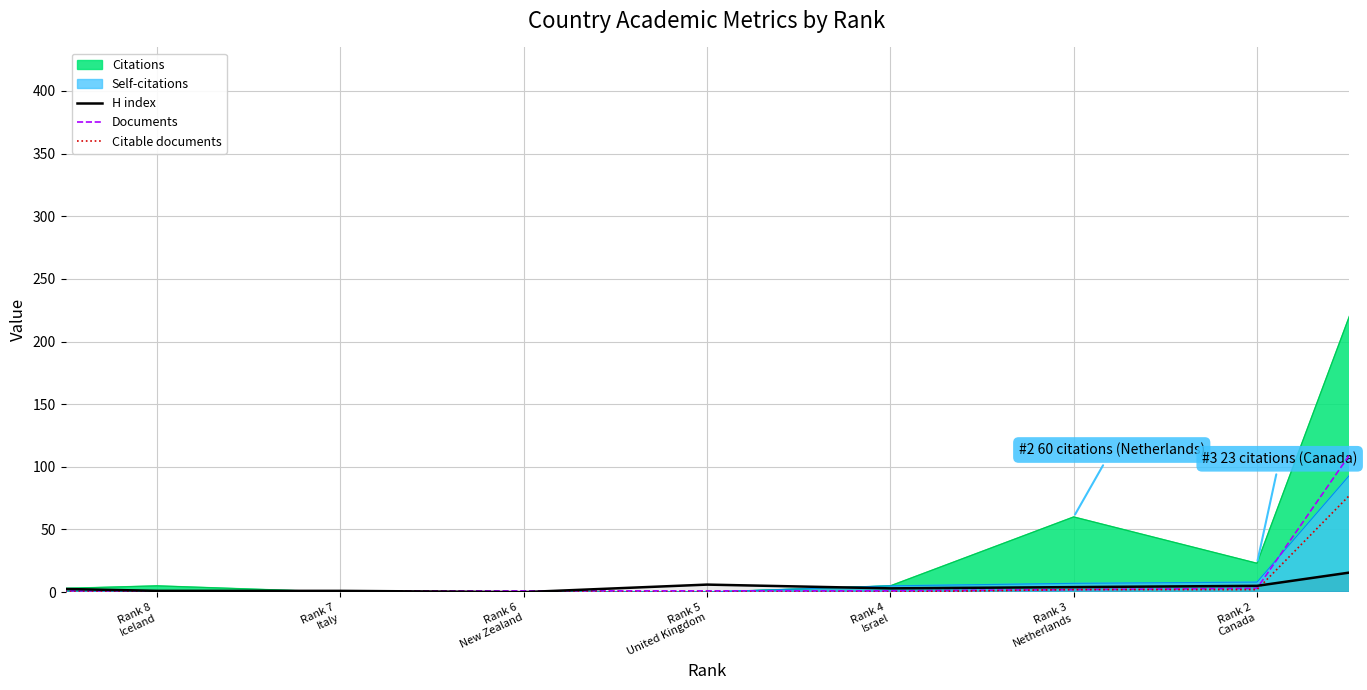

How many values in H index are above zero?

8